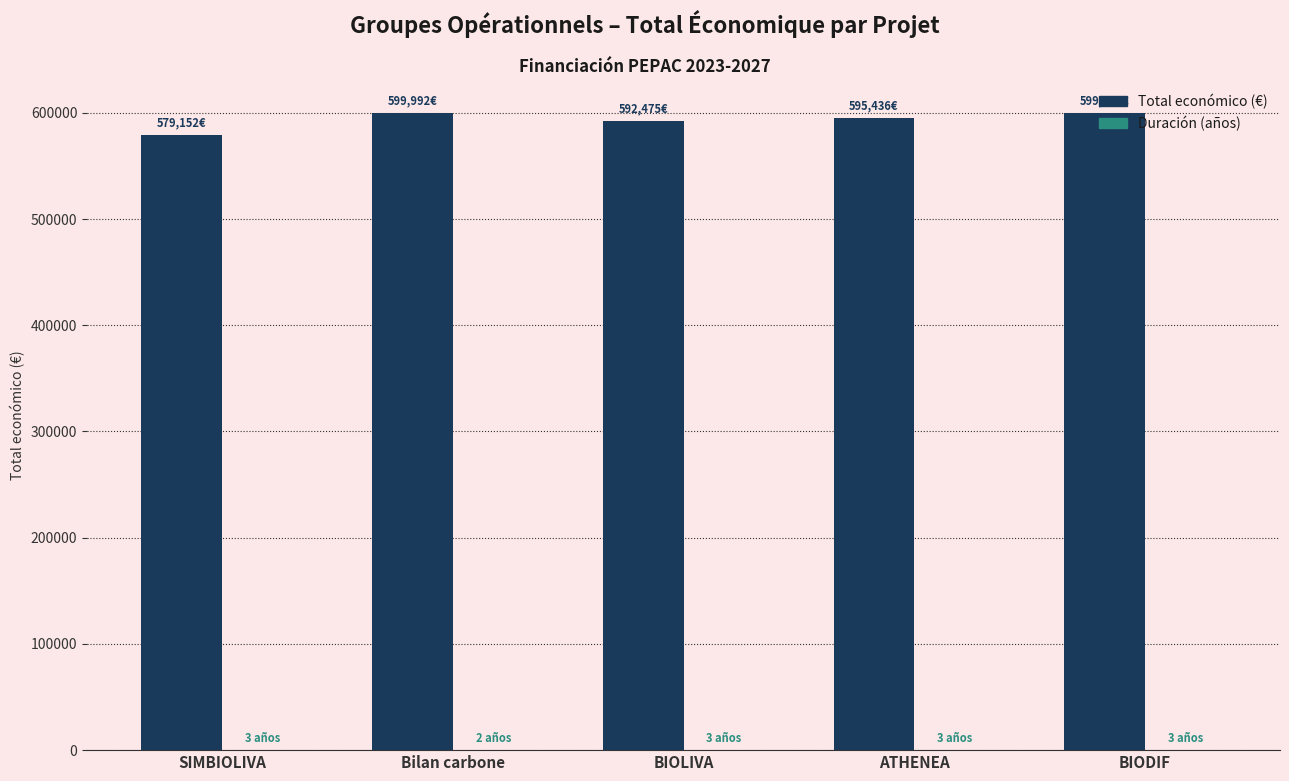

How many Duración (años) values are between 3 and 4?

4